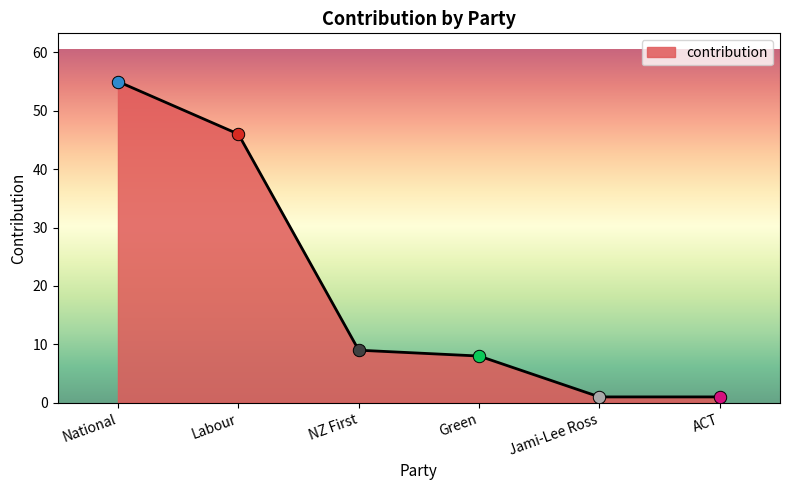

What is the change in value from Green to Jami-Lee Ross?

-7